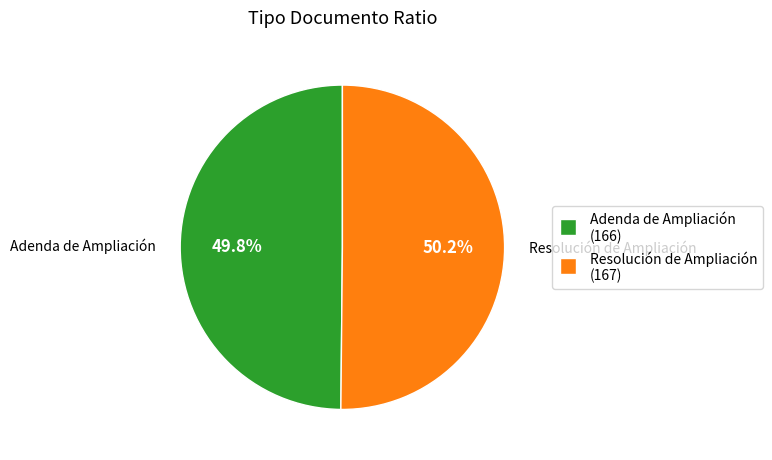

Approximately how many times larger is the value at Resolución de Ampliación compared to Adenda de Ampliación?

1.0